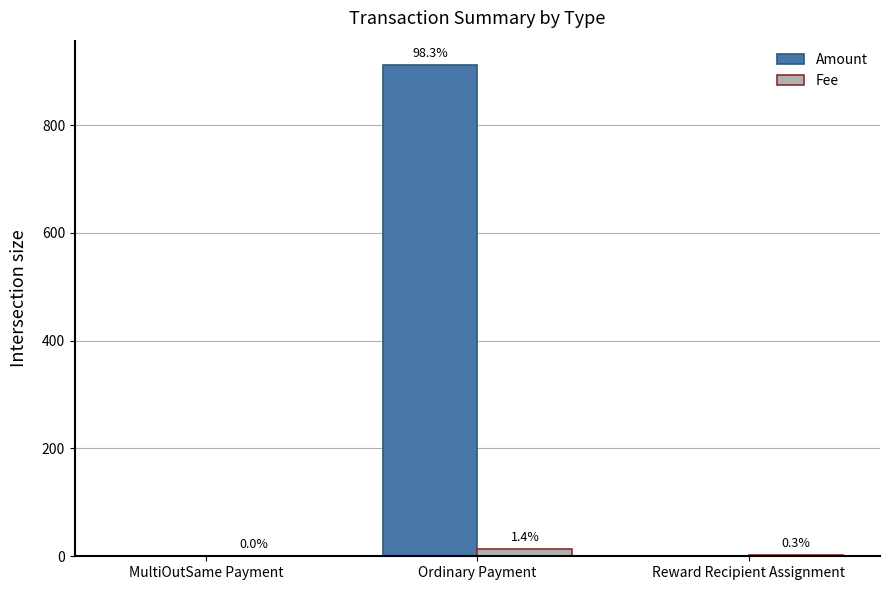

Reading left to right, extract all data points from this chart.

Amount: MultiOutSame Payment=0.0	Ordinary Payment=911.1	Reward Recipient Assignment=0.0
Fee: MultiOutSame Payment=0.1	Ordinary Payment=13.0	Reward Recipient Assignment=3.0